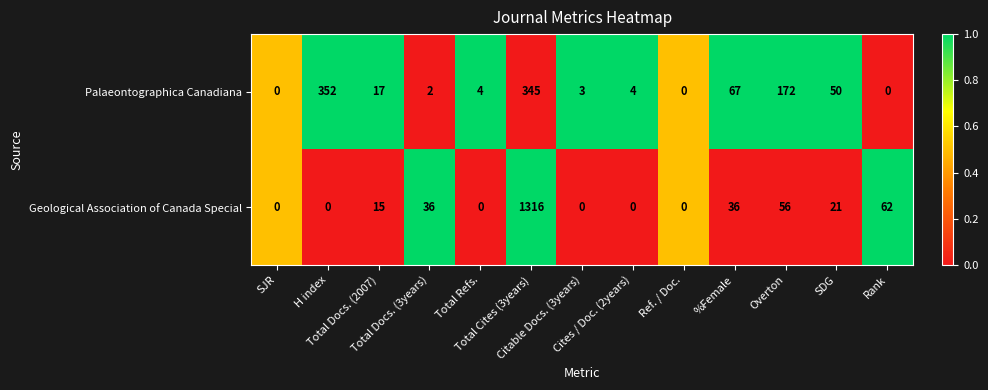

What is the difference between the maximum and second lowest values in the Palaeontographica Canadiana series?

352